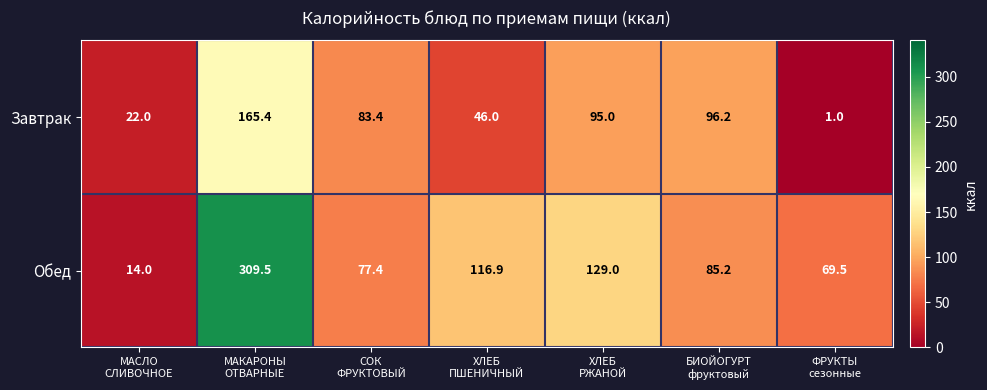

What is the minimum value shown in the chart?

1.0